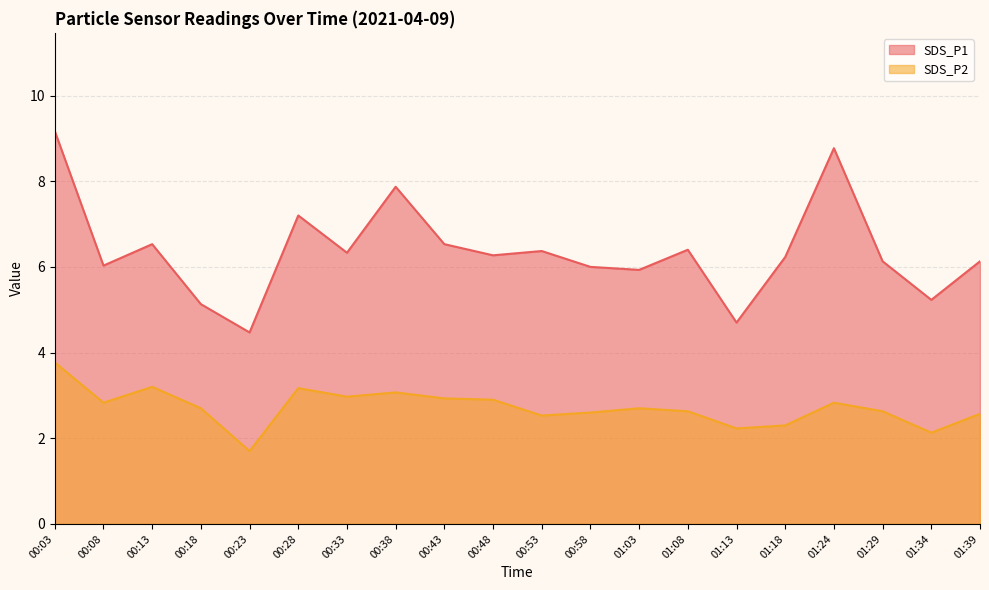

Reading left to right, transcribe all the data shown in this chart.

SDS_P1: 00:03=9.2	00:08=6.0	00:13=6.5	00:18=5.1	00:23=4.5	00:28=7.2	00:33=6.3	00:38=7.9	00:43=6.5	00:48=6.3	00:53=6.4	00:58=6.0	01:03=5.9	01:08=6.4	01:13=4.7	01:18=6.2	01:24=8.8	01:29=6.1	01:34=5.2	01:39=6.1
SDS_P2: 00:03=3.8	00:08=2.8	00:13=3.2	00:18=2.7	00:23=1.7	00:28=3.2	00:33=3.0	00:38=3.1	00:43=2.9	00:48=2.9	00:53=2.5	00:58=2.6	01:03=2.7	01:08=2.6	01:13=2.2	01:18=2.3	01:24=2.8	01:29=2.6	01:34=2.1	01:39=2.6